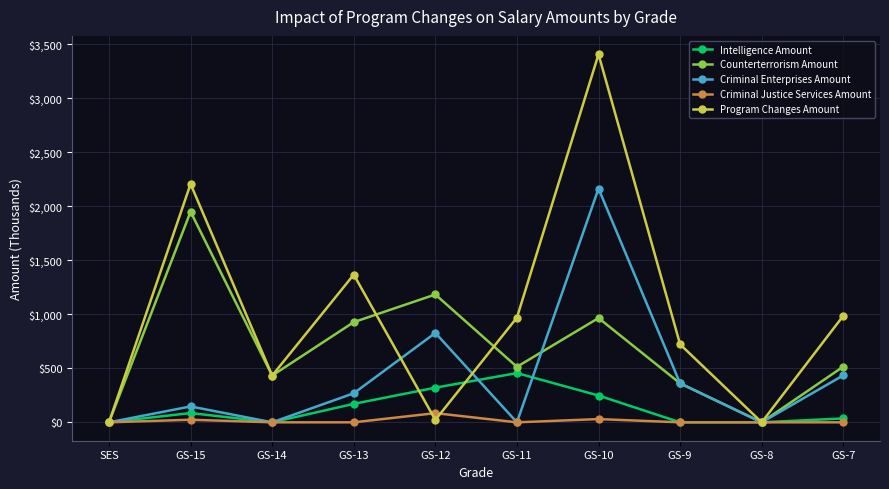

Which series has the largest range (max minus min)?

Program Changes Amount